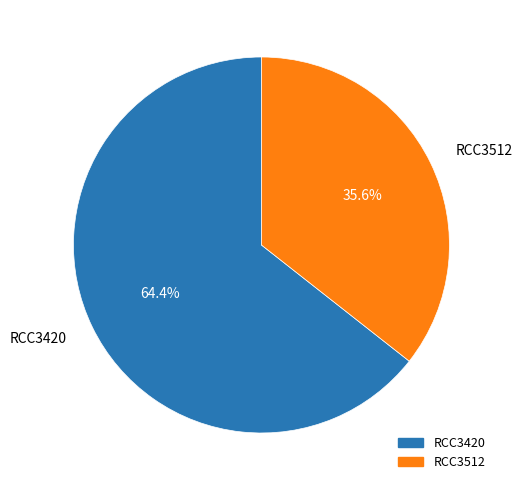

Which has a higher value, RCC3420 or RCC3512?

RCC3420